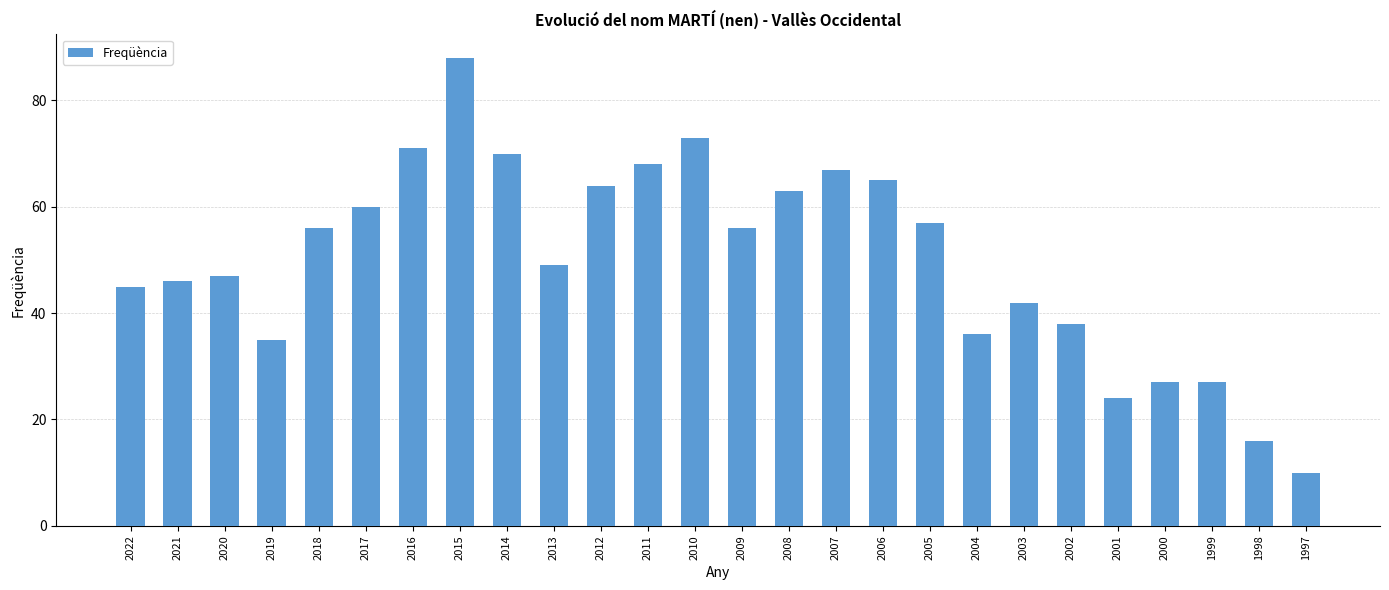

Which category has the lowest value across all series?

1997